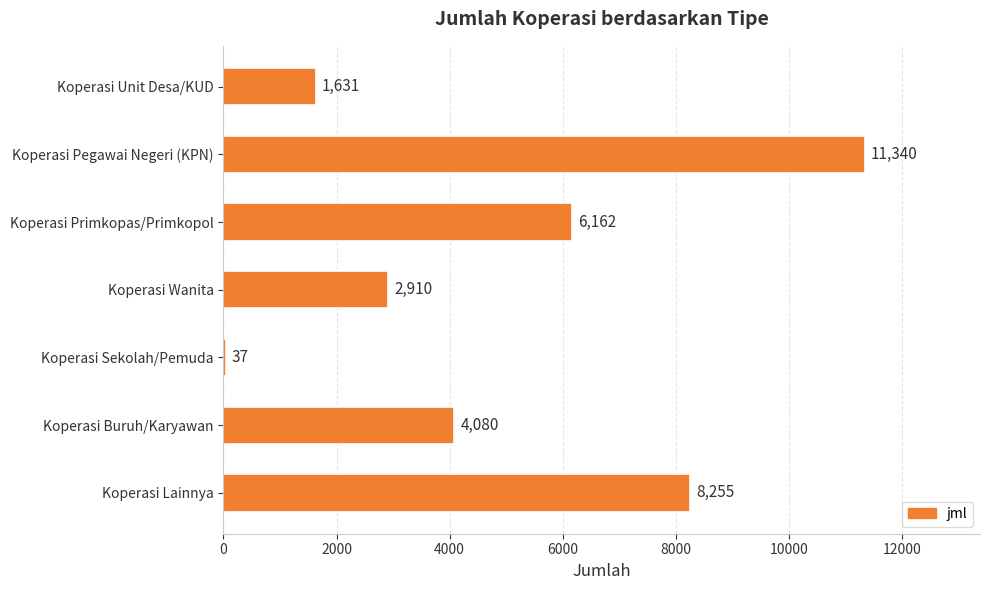

Is it true that the value at Koperasi Unit Desa/KUD is 2293?

False